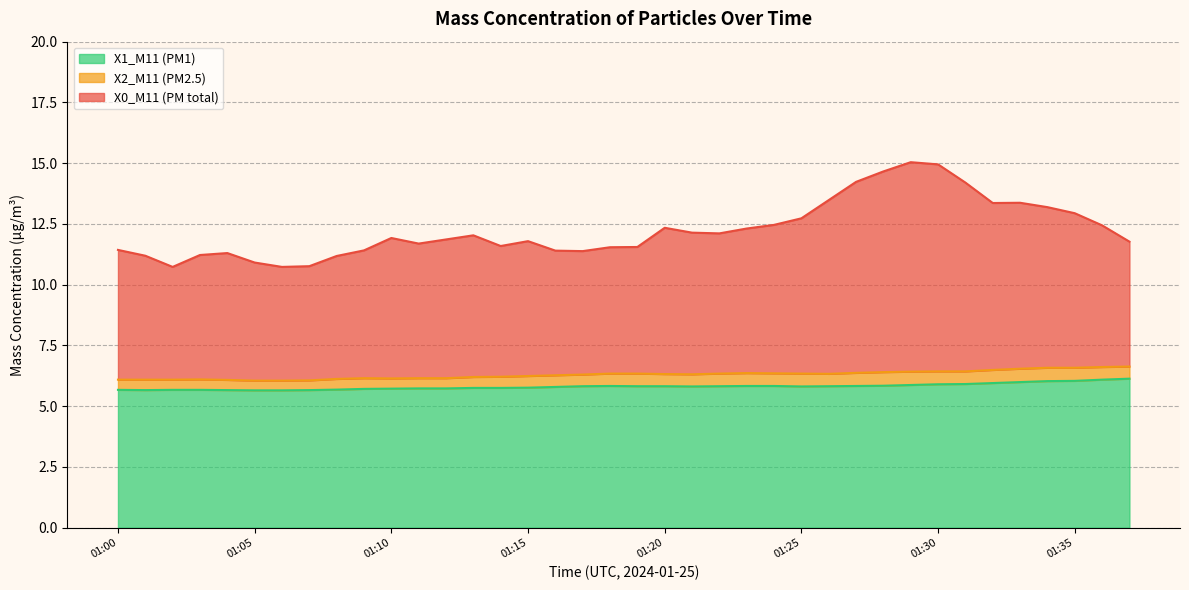

At which label is X1_M11 (PM1) closest to 5?

01:05